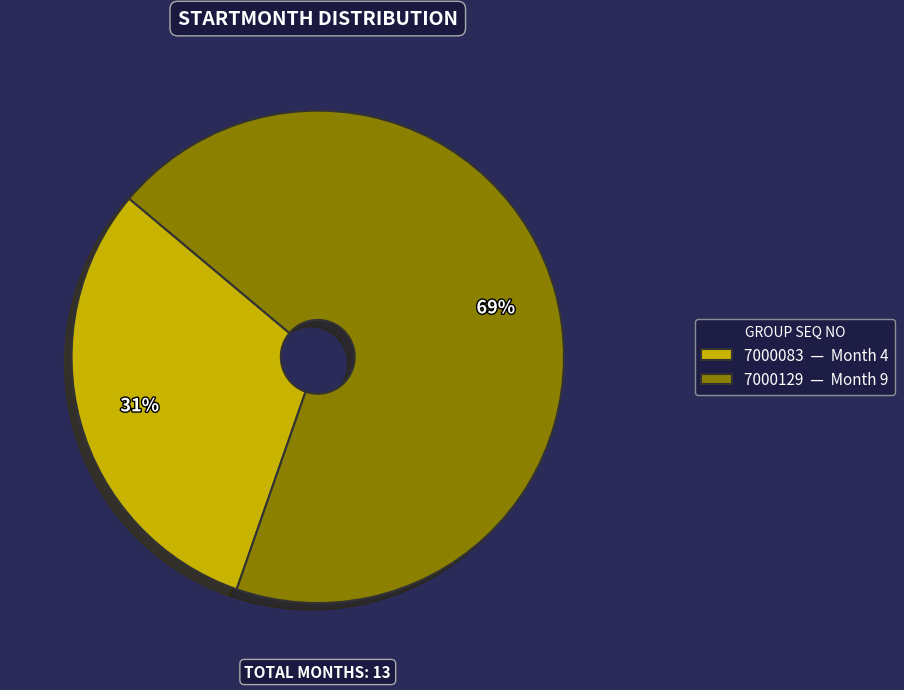

Does any single category account for the majority?

Yes